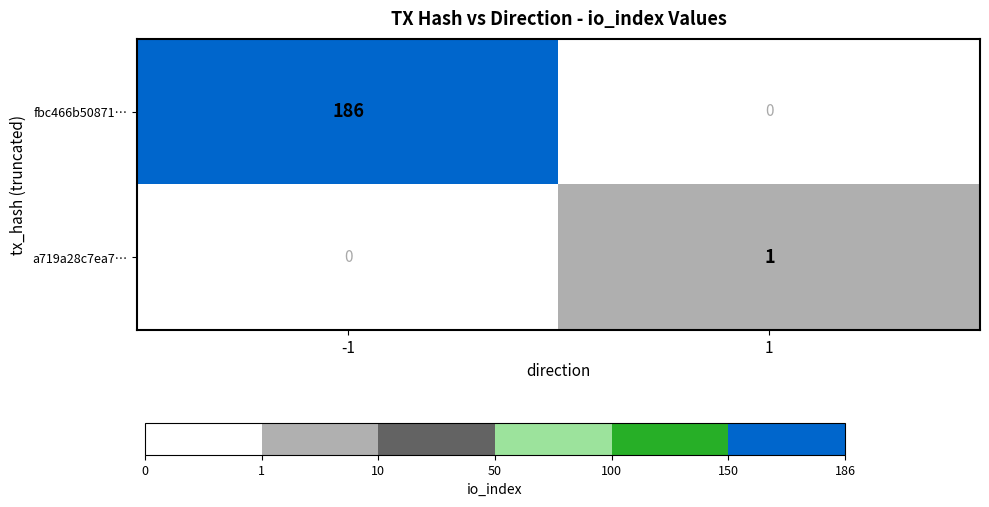

Rank the series by their maximum value, from lowest to highest.

a719a28c7ea7…, fbc466b50871…